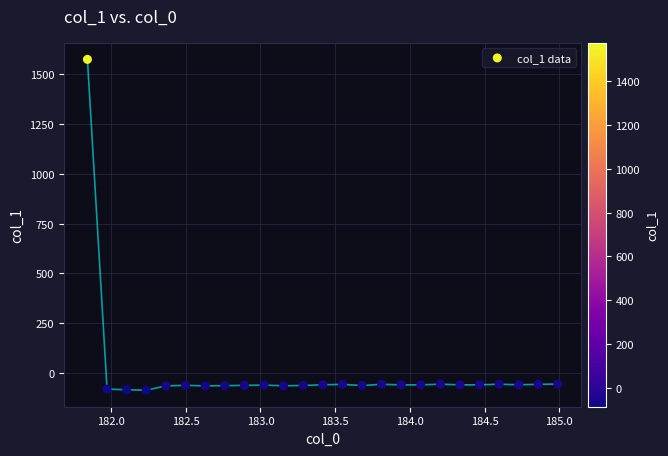

What is the range of Y values (max minus min)?

1659.1